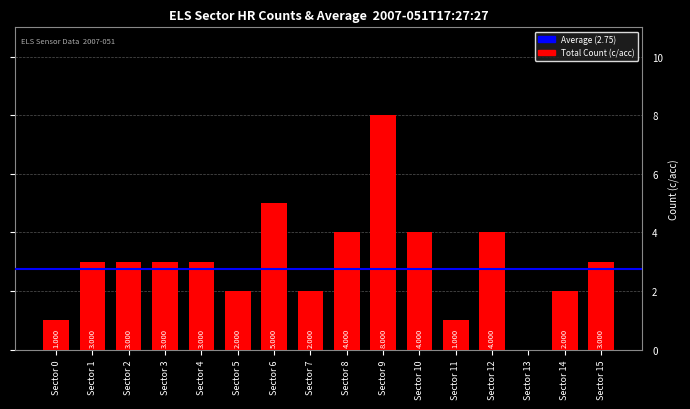

What is the greatest value displayed?

8